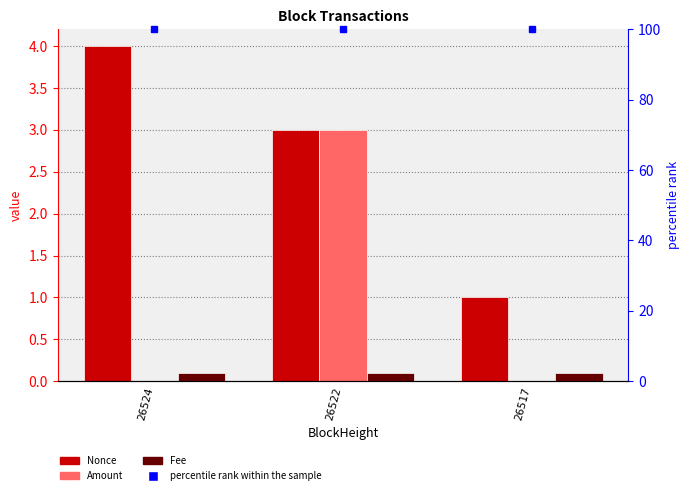

What are all the series names shown in the legend?

Nonce, Amount, Fee